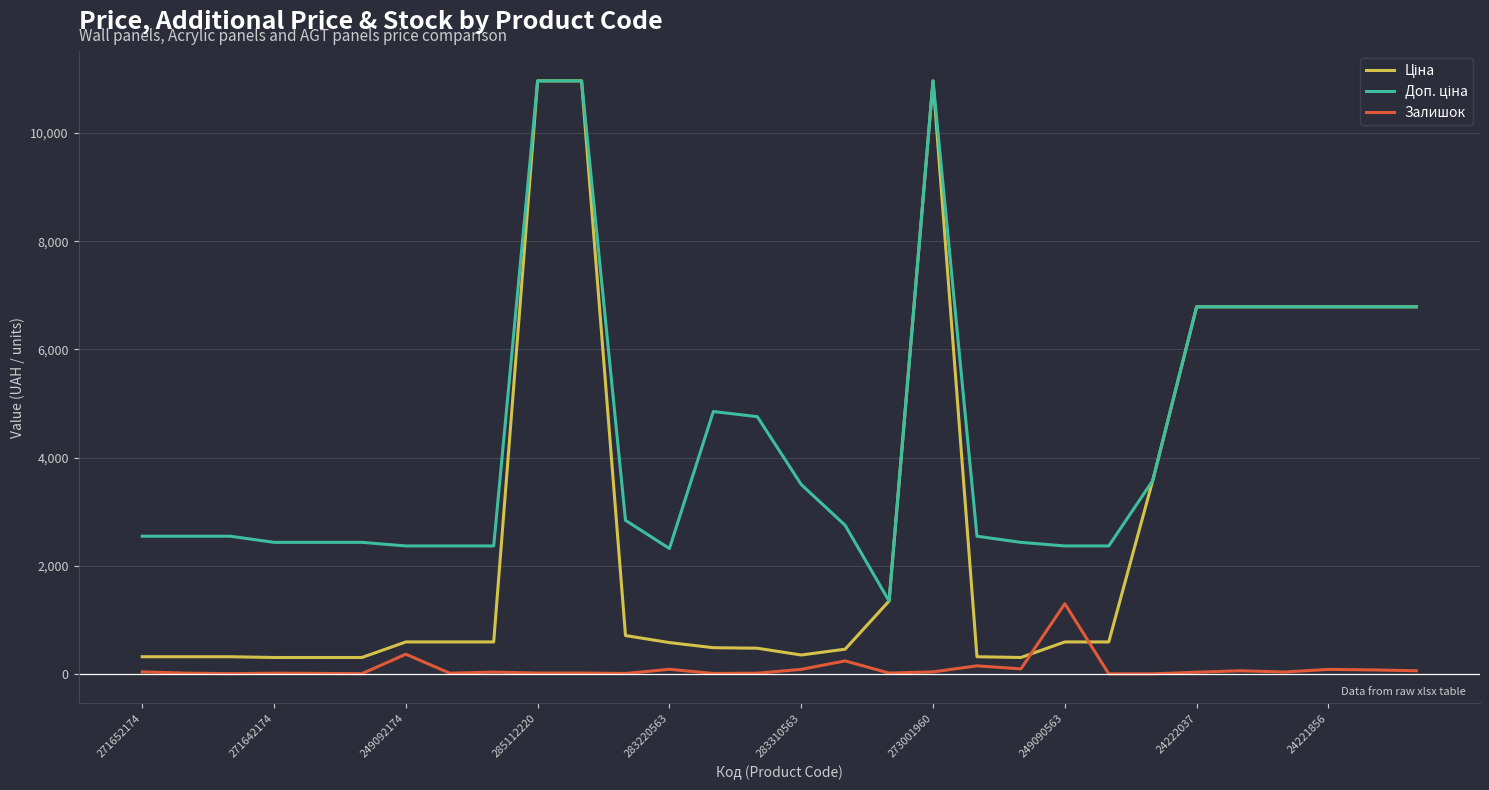

What is the greatest value displayed?

10964.4